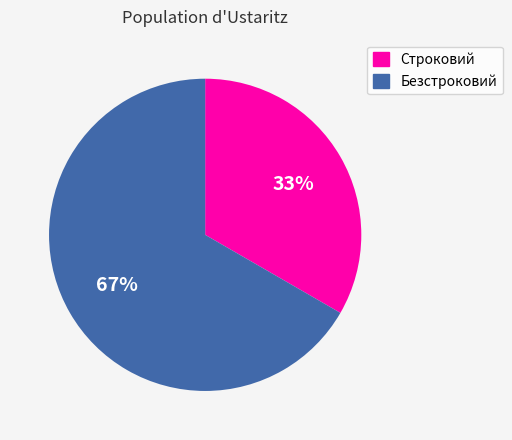

How many slices are in this pie chart?

2